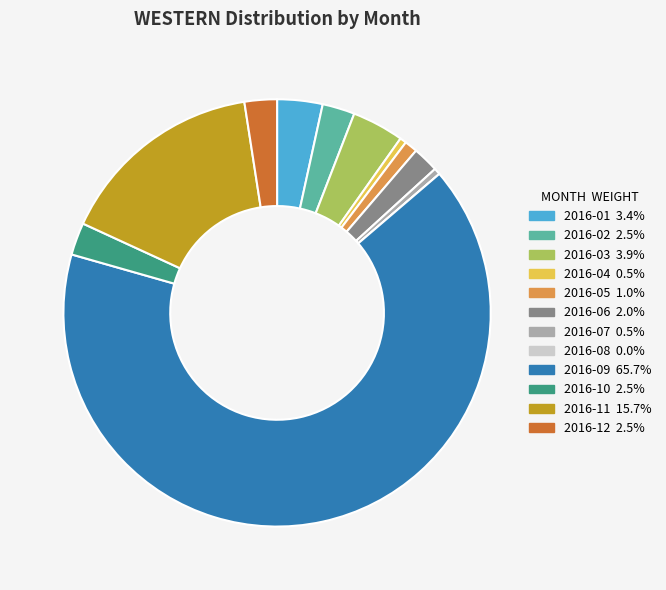

Does 2016-01 account for over 50% of the chart?

No